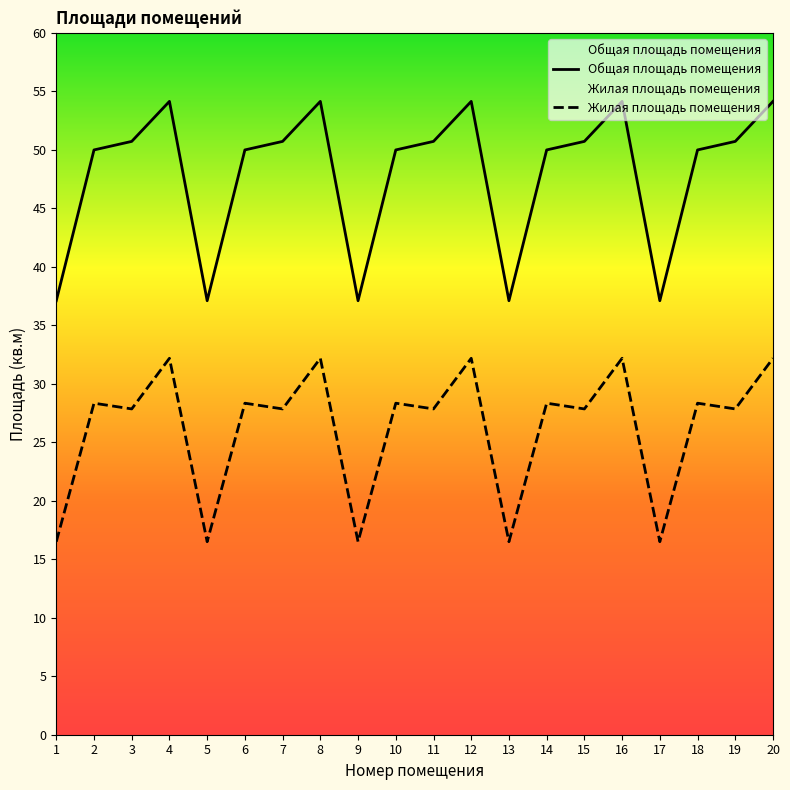

Rank the series at 1 from highest to lowest value.

Общая площадь помещения, Жилая площадь помещения